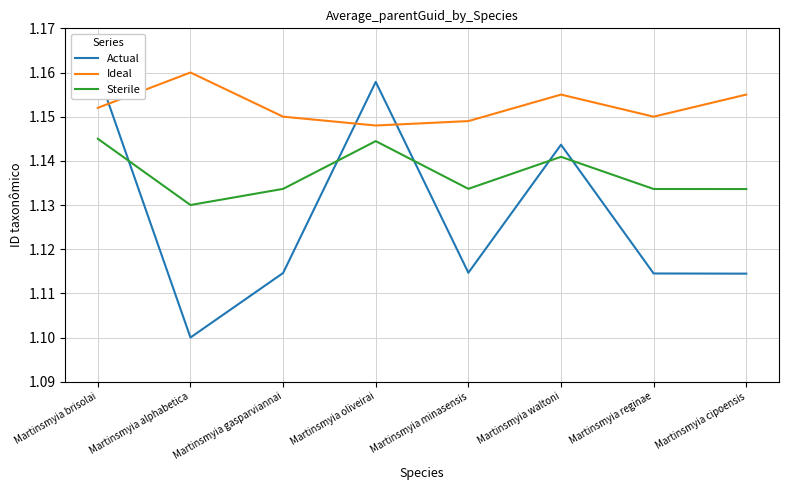

At Martinsmyia oliveirai, list the series in order from largest to smallest.

Actual, Ideal, Sterile